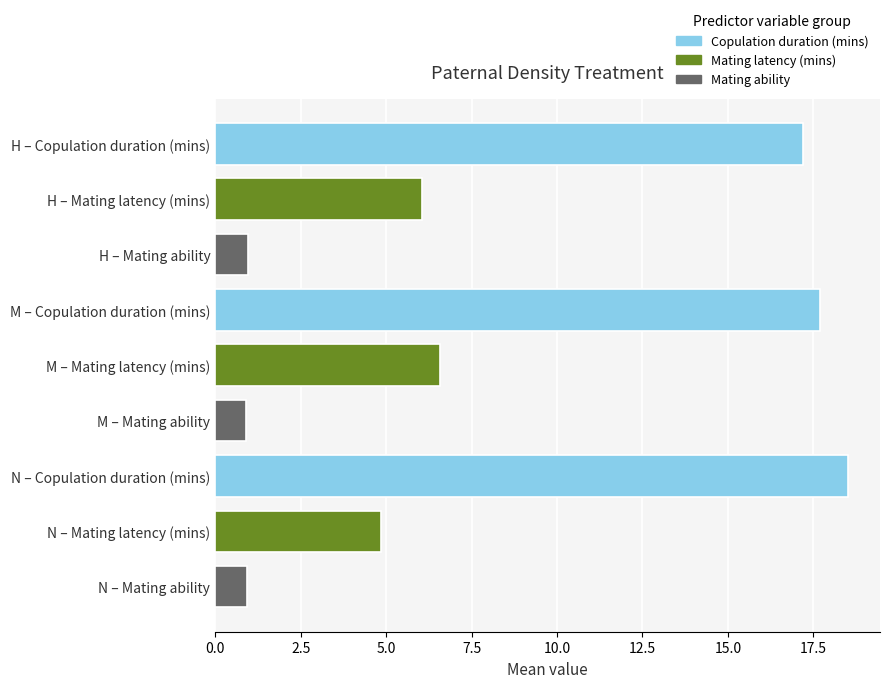

What is the sum of the values at N – Mating ability and M – Mating ability?

1.8